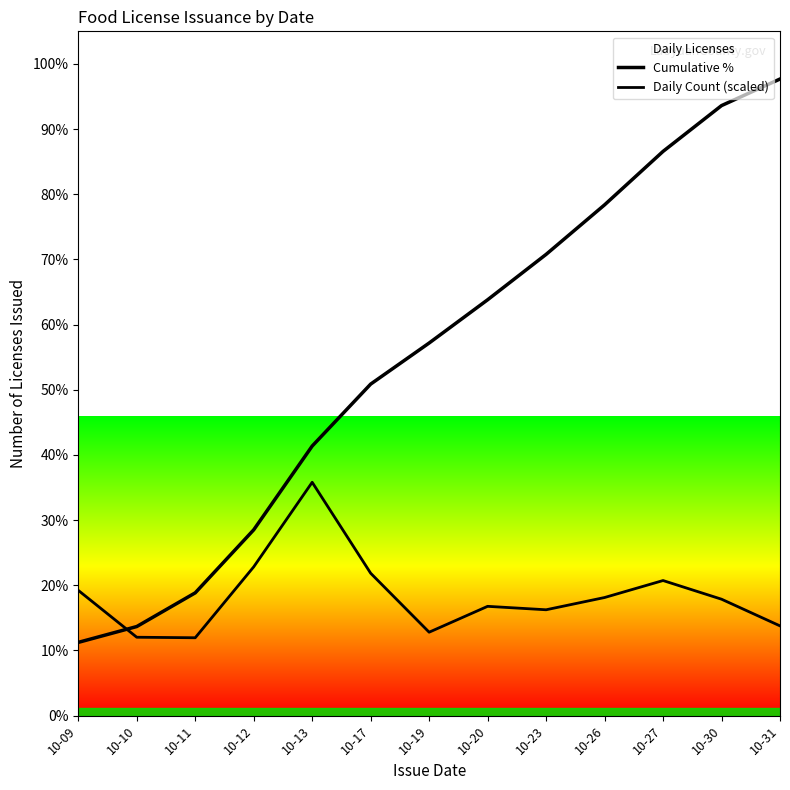

Does the chart have visible grid lines?

No